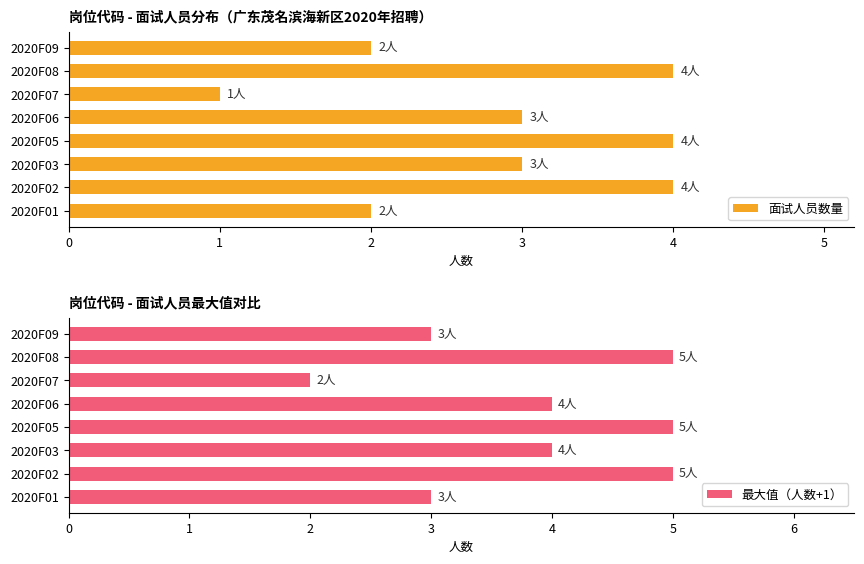

What is the minimum value for 面试人员数量?

1